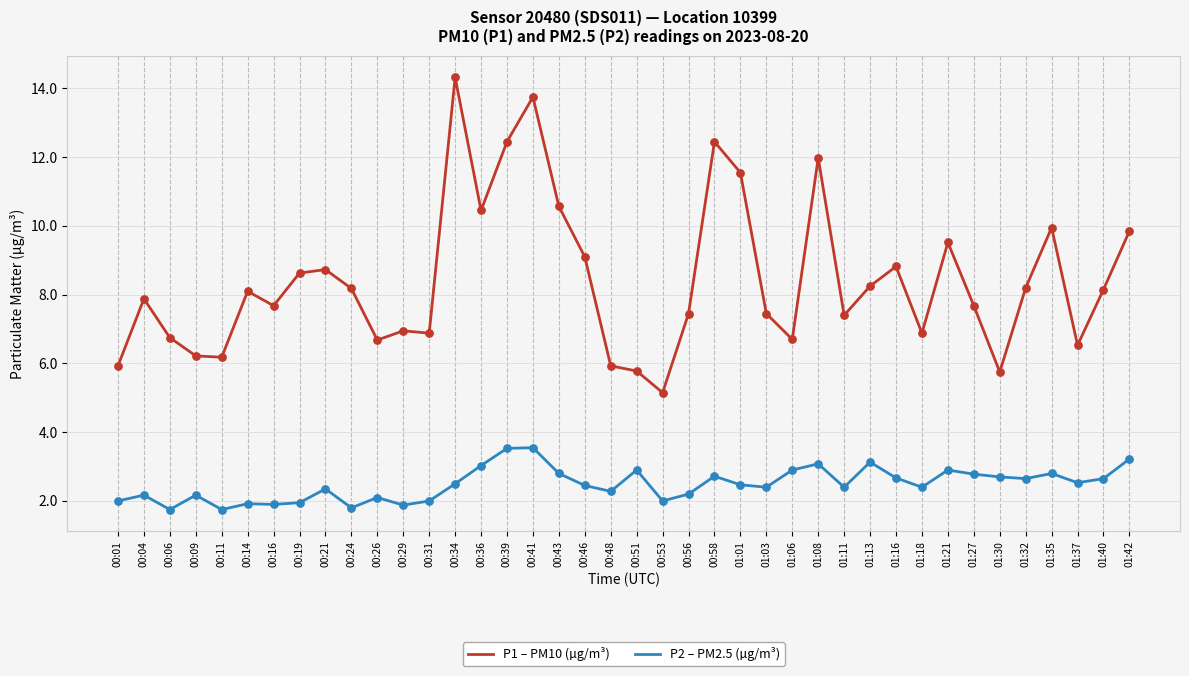

Between 00:51 and 01:40, which series saw the biggest shift?

P1 – PM10 (µg/m³)